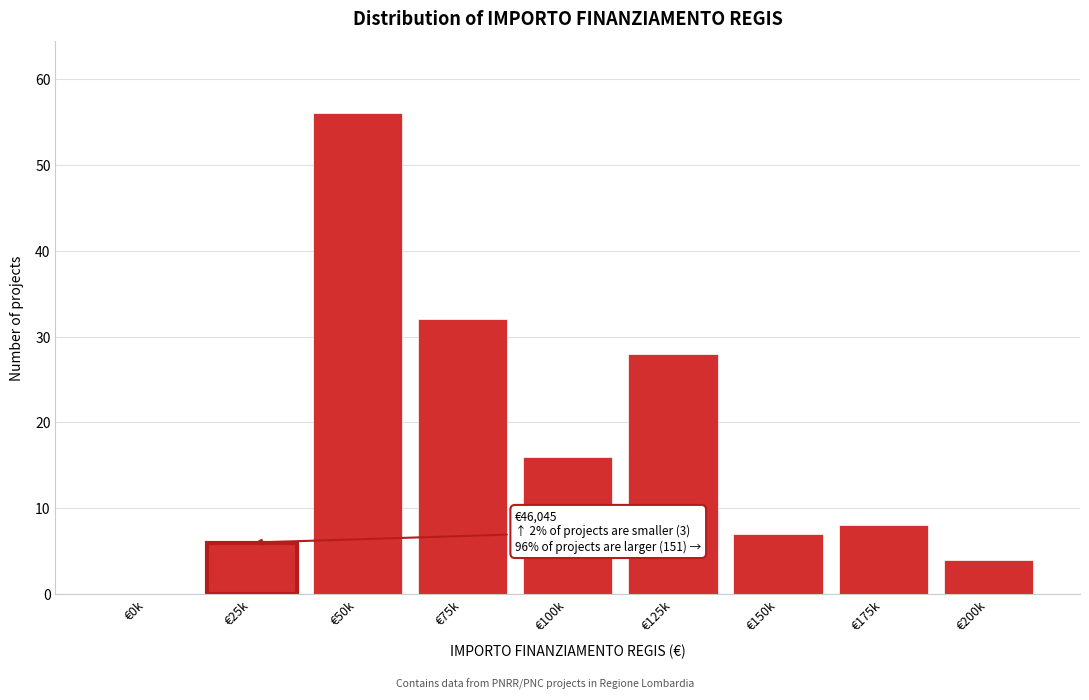

Reading left to right, what are all the values shown in this chart?

€0k=0	€25k=6	€50k=56	€75k=32	€100k=16	€125k=28	€150k=7	€175k=8	€200k=4